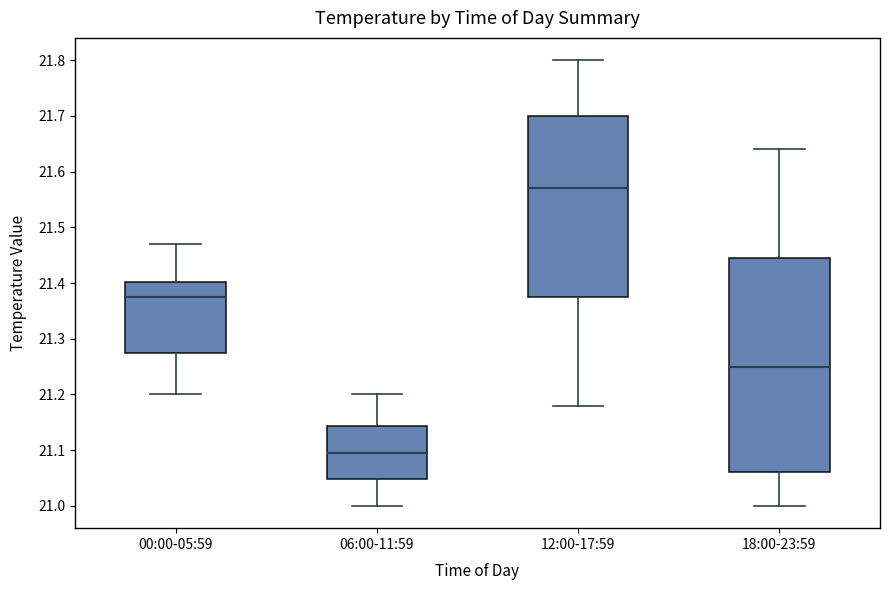

Where is the upper edge of the box for 12:00-17:59 on the y-axis? The values are not printed on the chart, so give them approximately, as read against the axis.

21.70